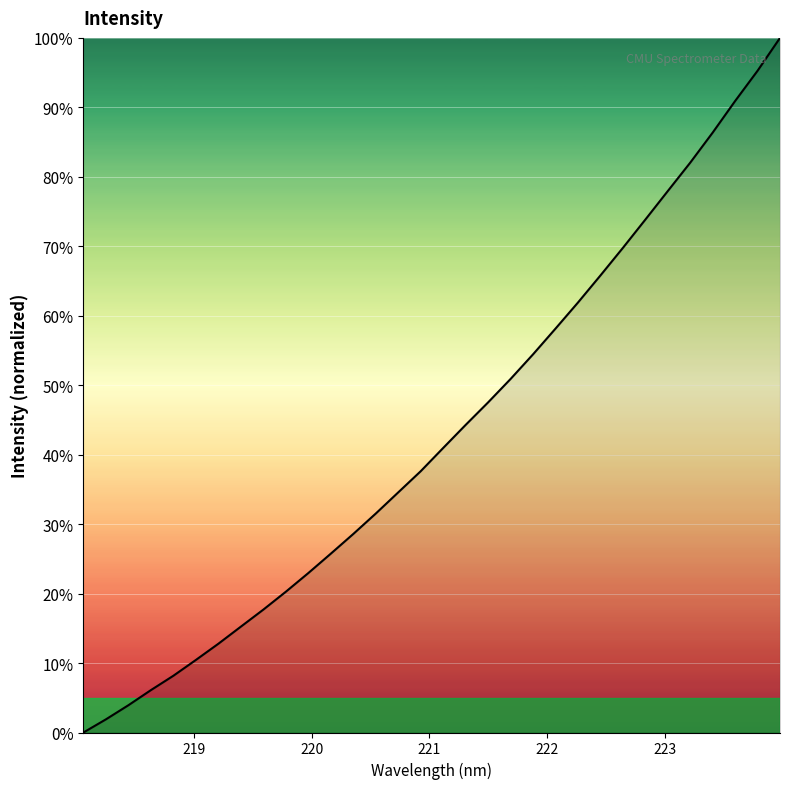

What is the maximum value shown in the chart?

100.0